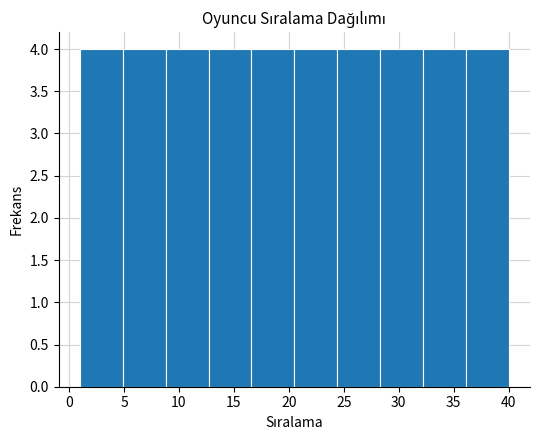

Reading left to right, list every bar in this chart as the range it spans on the x-axis followed by its height. Neither the bar edges nor the heights are printed on the chart, so give them approximately, as read against the axes.

1.0 to 4.9: 4
4.9 to 8.8: 4
8.8 to 12.7: 4
12.7 to 16.6: 4
16.6 to 20.5: 4
20.5 to 24.4: 4
24.4 to 28.3: 4
28.3 to 32.2: 4
32.2 to 36.1: 4
36.1 to 40.0: 4